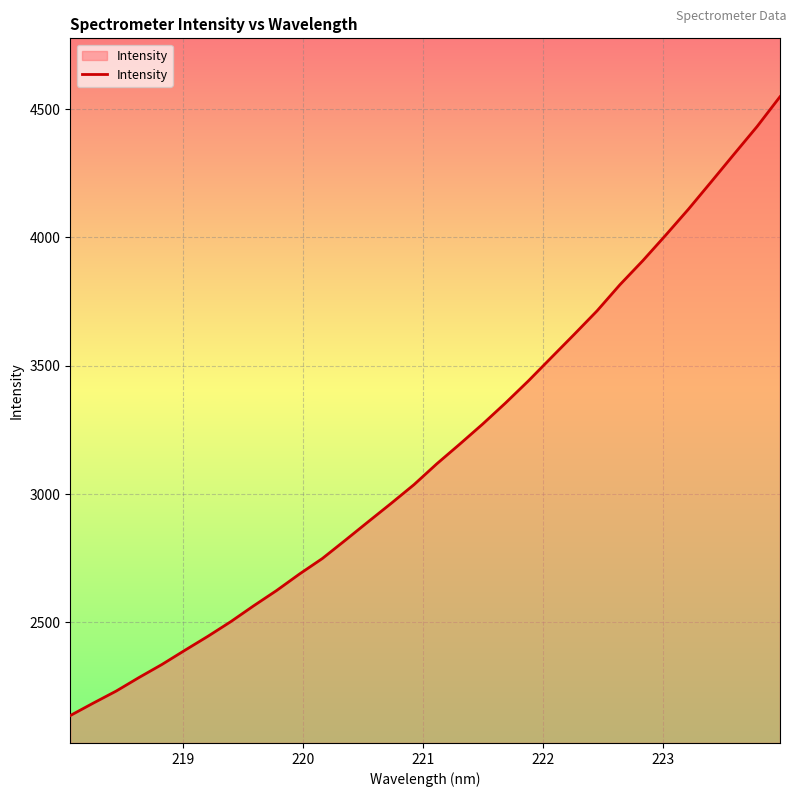

True or false: the data has more than 2 interior local peaks.

False